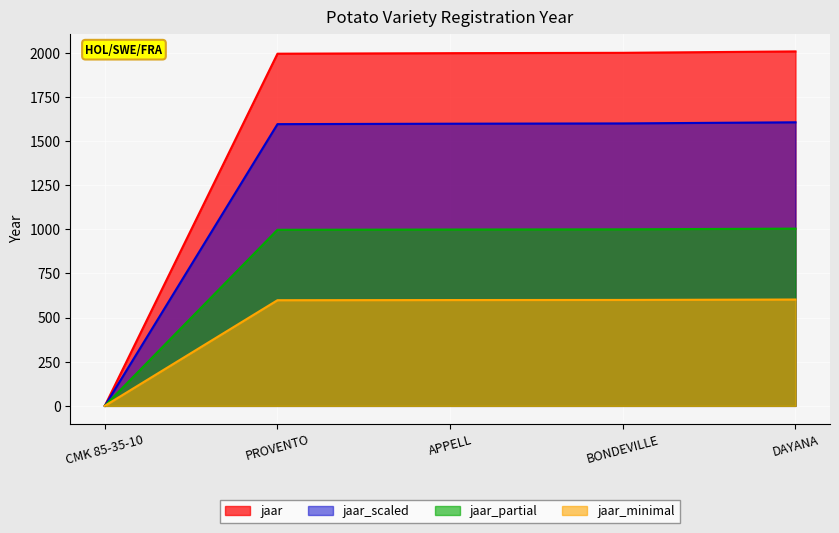

Which has a higher value, APPELL or BONDEVILLE?

BONDEVILLE